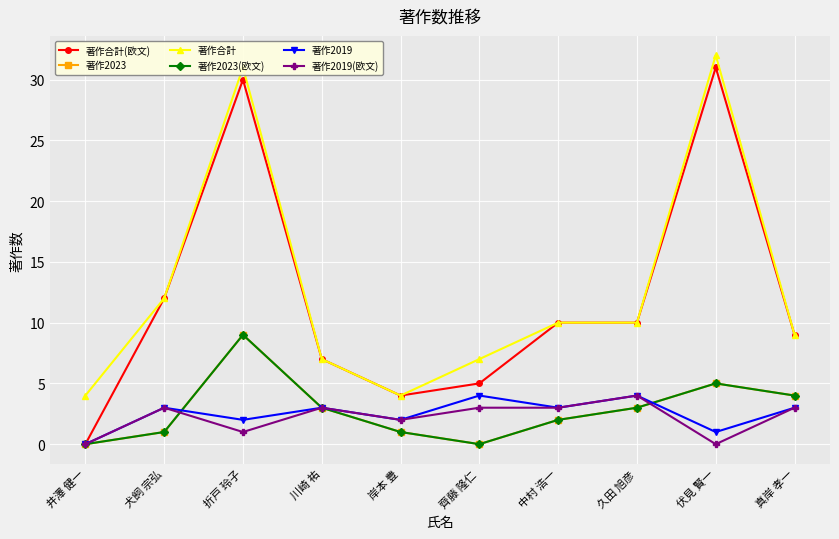

What position from the left is 犬飼 宗弘?

2